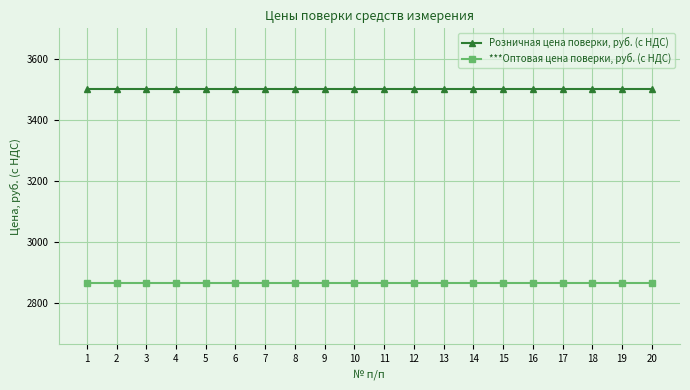

Reading right to left, extract all data points from this chart.

Розничная цена поверки, руб. (с НДС): 20=3500	19=3500	18=3500	17=3500	16=3500	15=3500	14=3500	13=3500	12=3500	11=3500	10=3500	9=3500	8=3500	7=3500	6=3500	5=3500	4=3500	3=3500	2=3500	1=3500
***Оптовая цена поверки, руб. (с НДС): 20=2865	19=2865	18=2865	17=2865	16=2865	15=2865	14=2865	13=2865	12=2865	11=2865	10=2865	9=2865	8=2865	7=2865	6=2865	5=2865	4=2865	3=2865	2=2865	1=2865